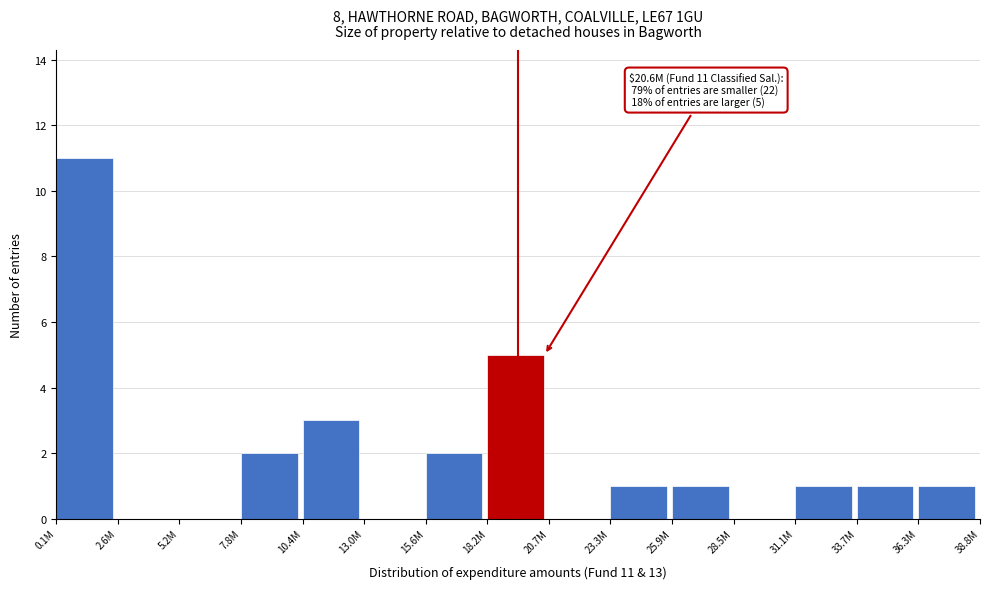

Reading right to left, list all the values displayed in this chart.

36.3M=1	33.7M=1	31.1M=1	28.5M=0	25.9M=1	23.3M=1	20.7M=0	18.2M=5	15.6M=2	13.0M=0	10.4M=3	7.8M=2	5.2M=0	2.6M=0	0.1M=11